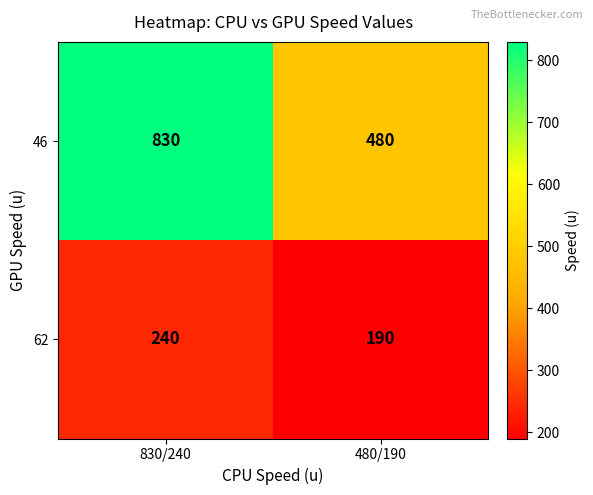

At which category is the sum across all series the highest?

830/240